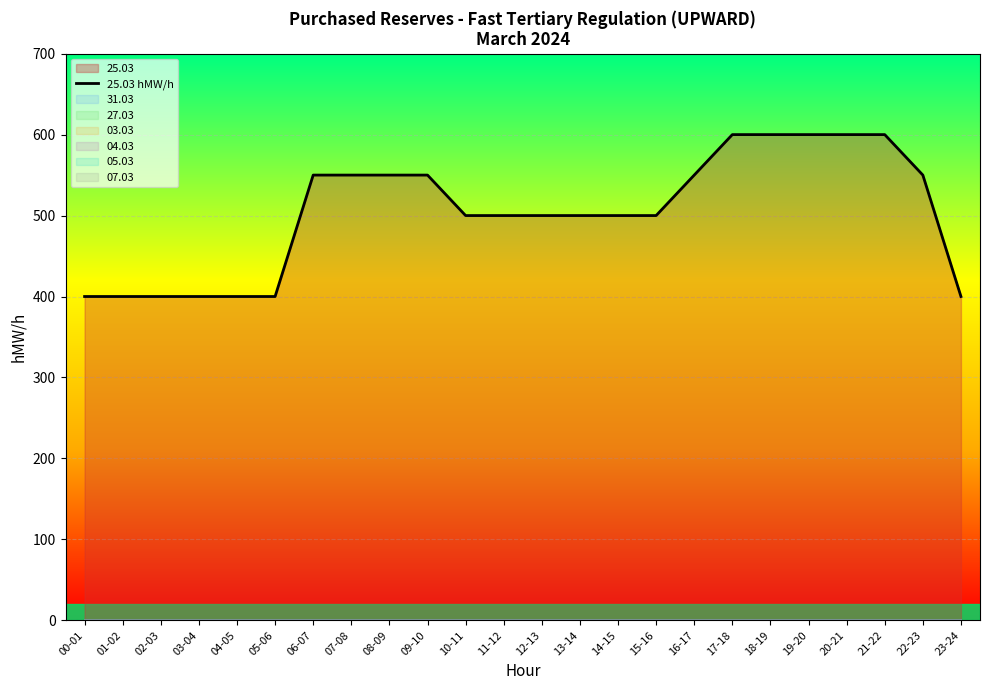

How many data points are less than 500?

7